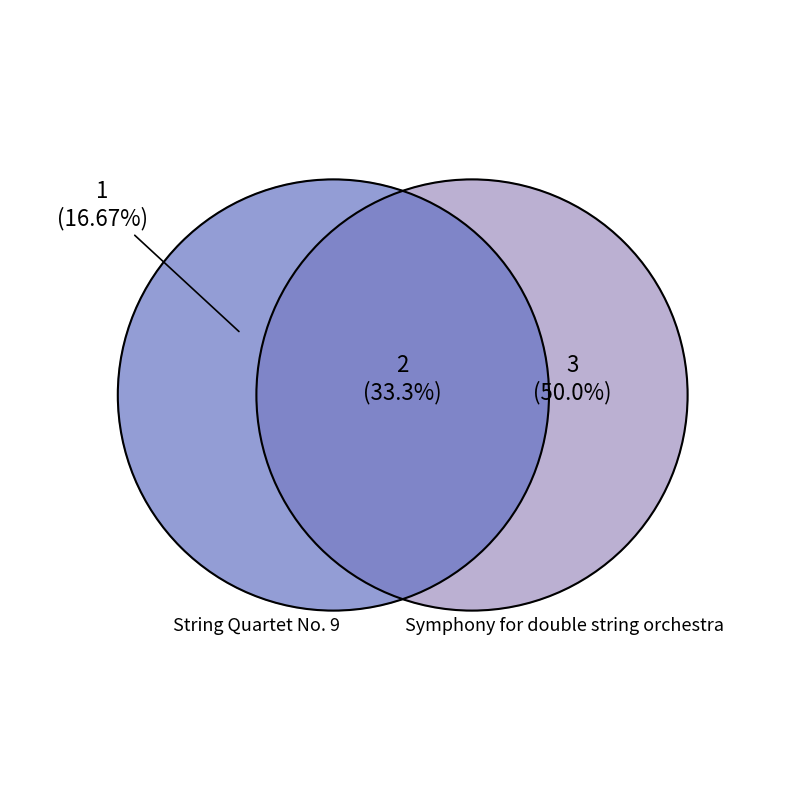

Does any single category account for the majority?

No